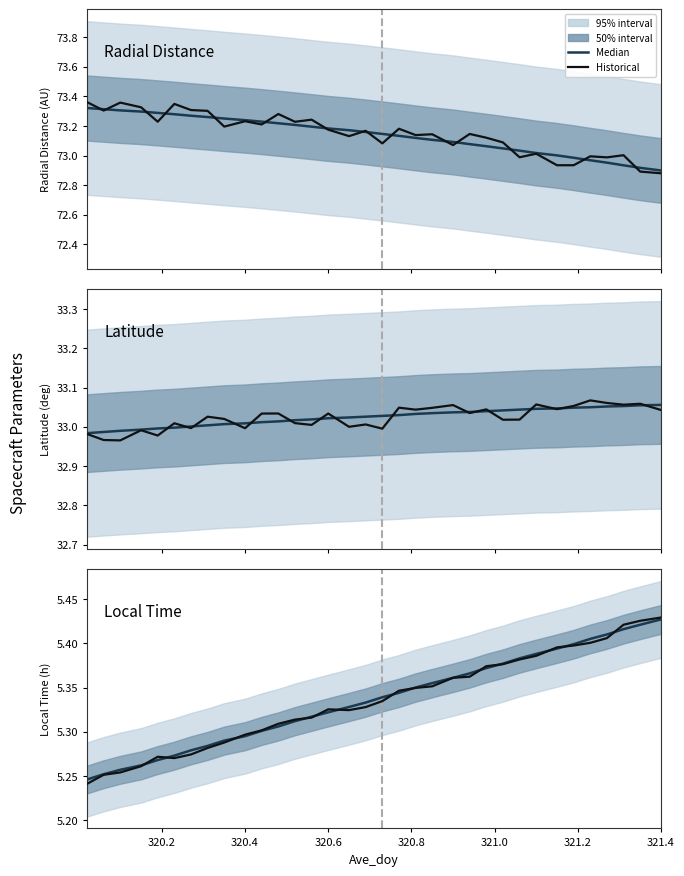

Between which two adjacent categories do Historical and Median first intersect?

320.6 and 320.8